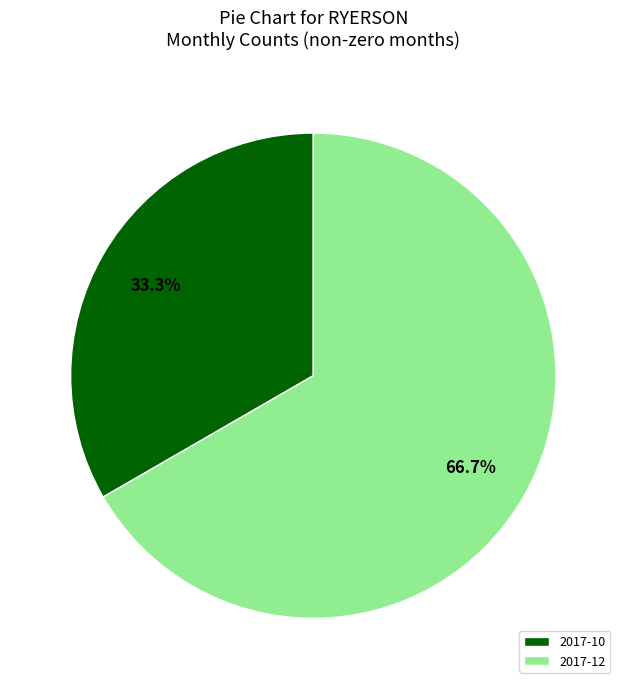

Which has a higher value, 2017-12 or 2017-10?

2017-12